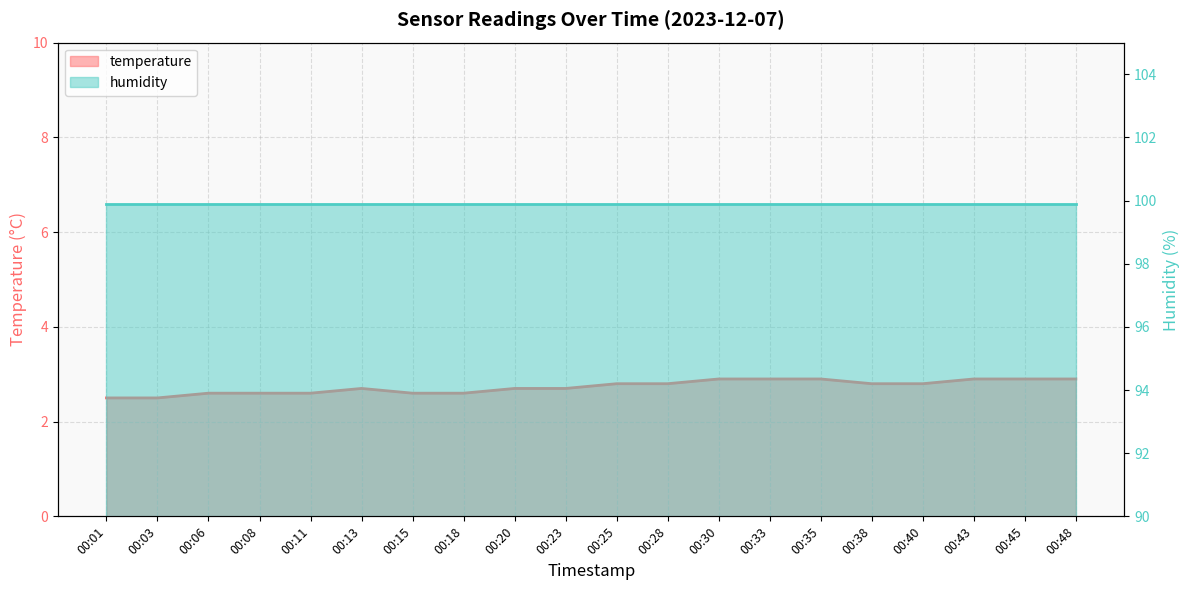

What is the difference between the maximum and minimum values?

0.4